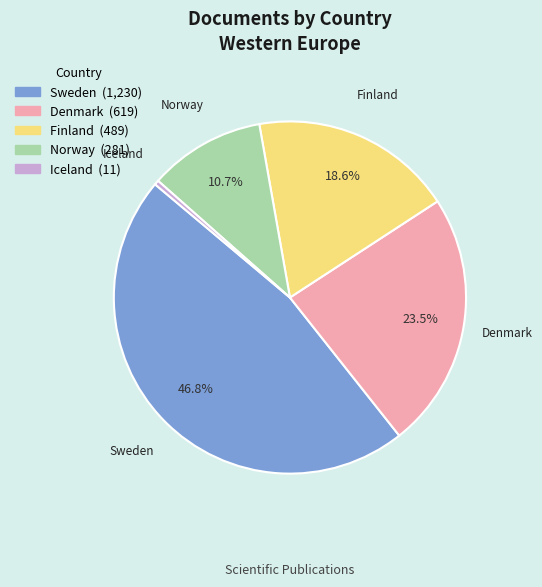

What is the smallest slice in the pie chart?

Iceland